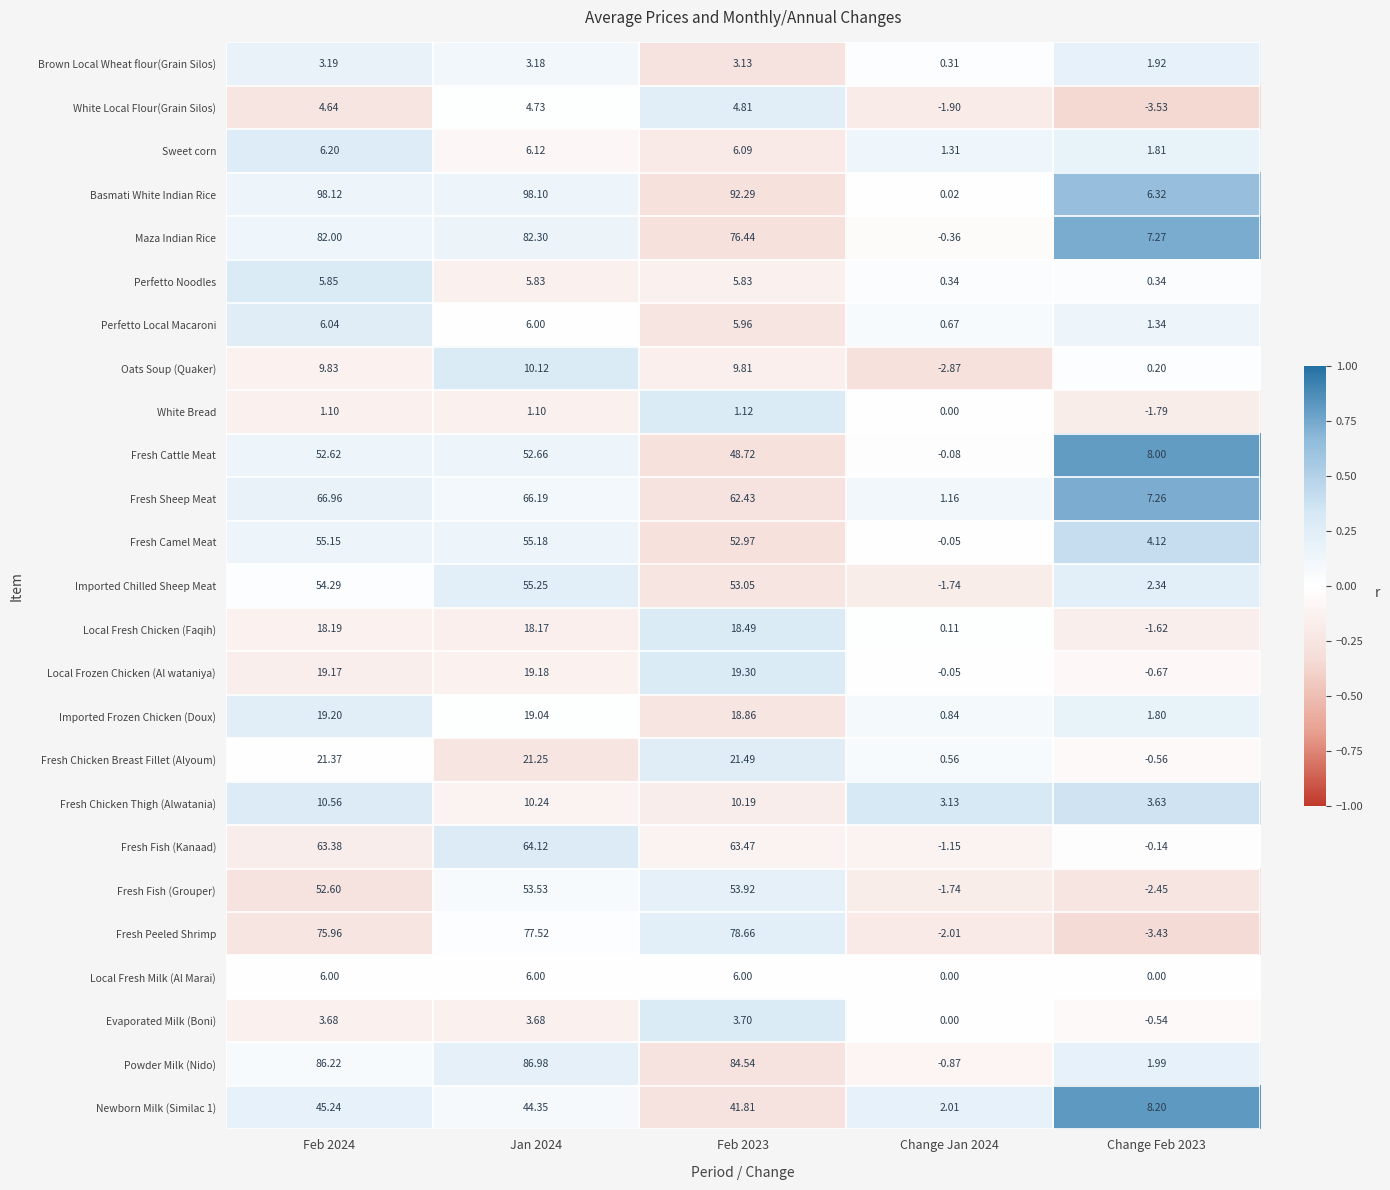

What is the greatest value displayed?

98.1